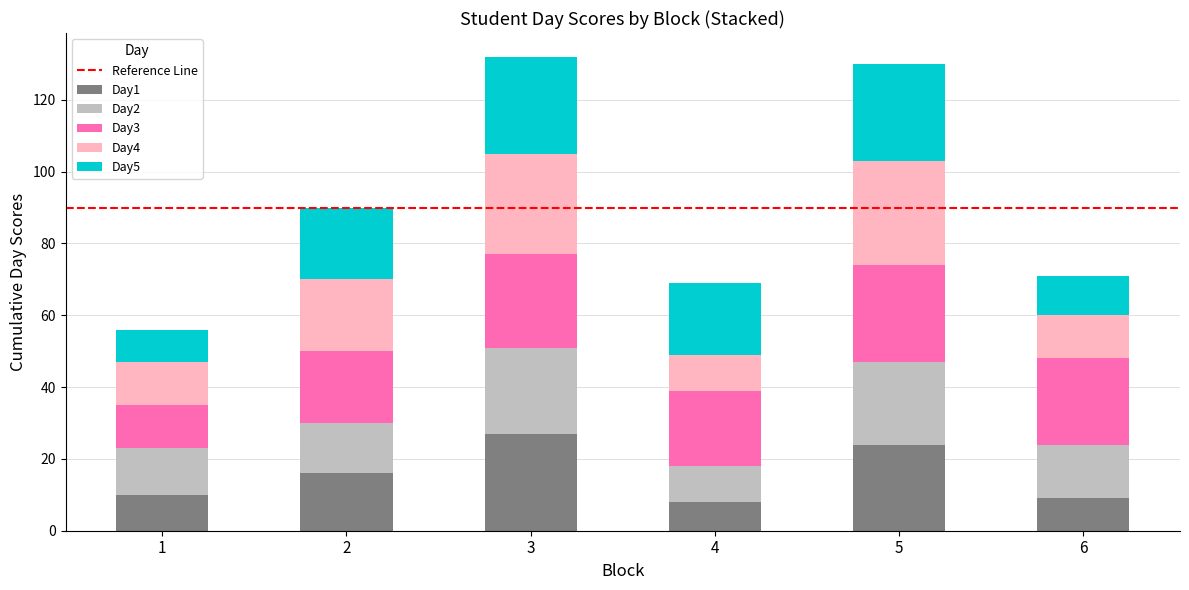

What is the difference between the maximum and minimum values in the Day1 series?

19